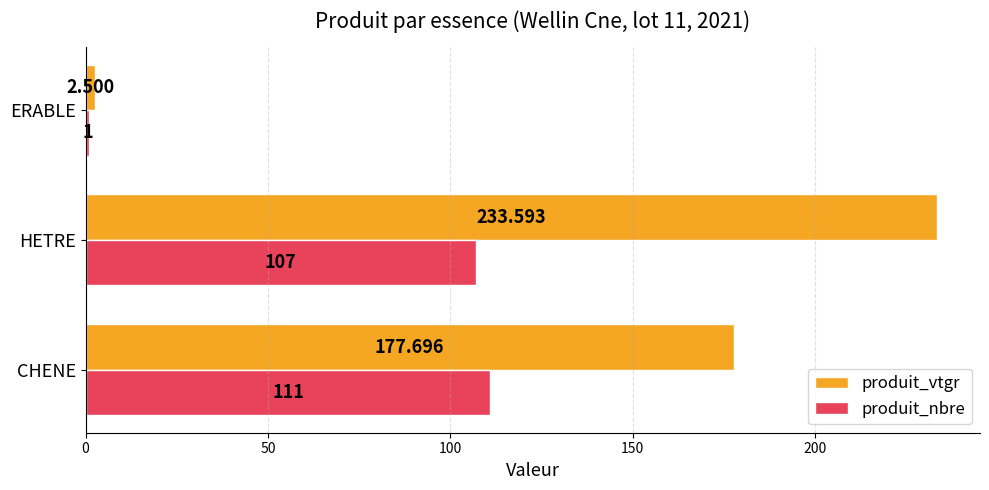

At which label is produit_vtgr closest to 118?

CHENE